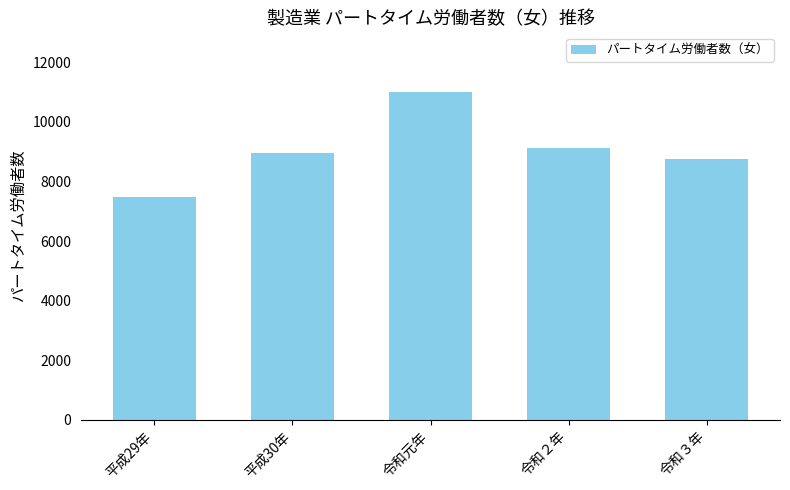

Where is the data nearest to the value 9242?

令和２年